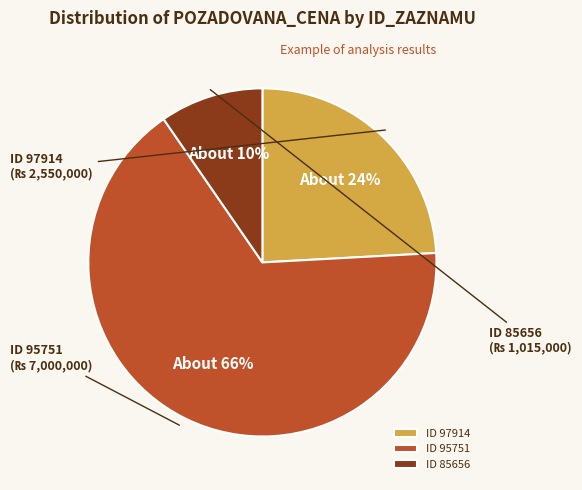

To the nearest percent, what is the average slice percentage?

33%